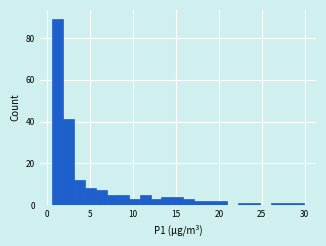

Around what value on the x-axis is the tallest bar? Give the approximate position of its centre, as read against the axis.

1.0